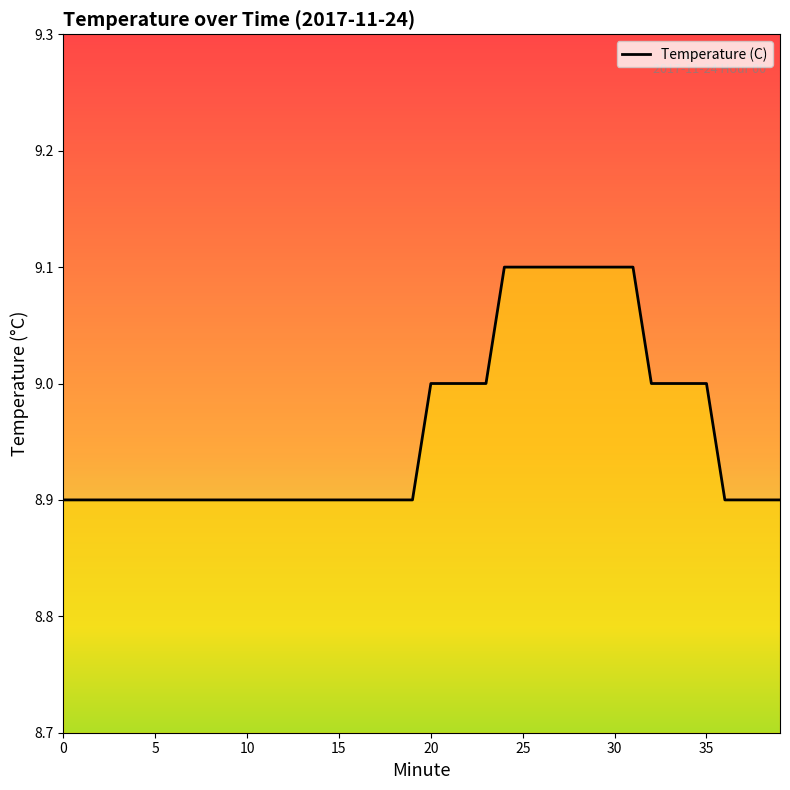

How many lines are shown in the chart?

1